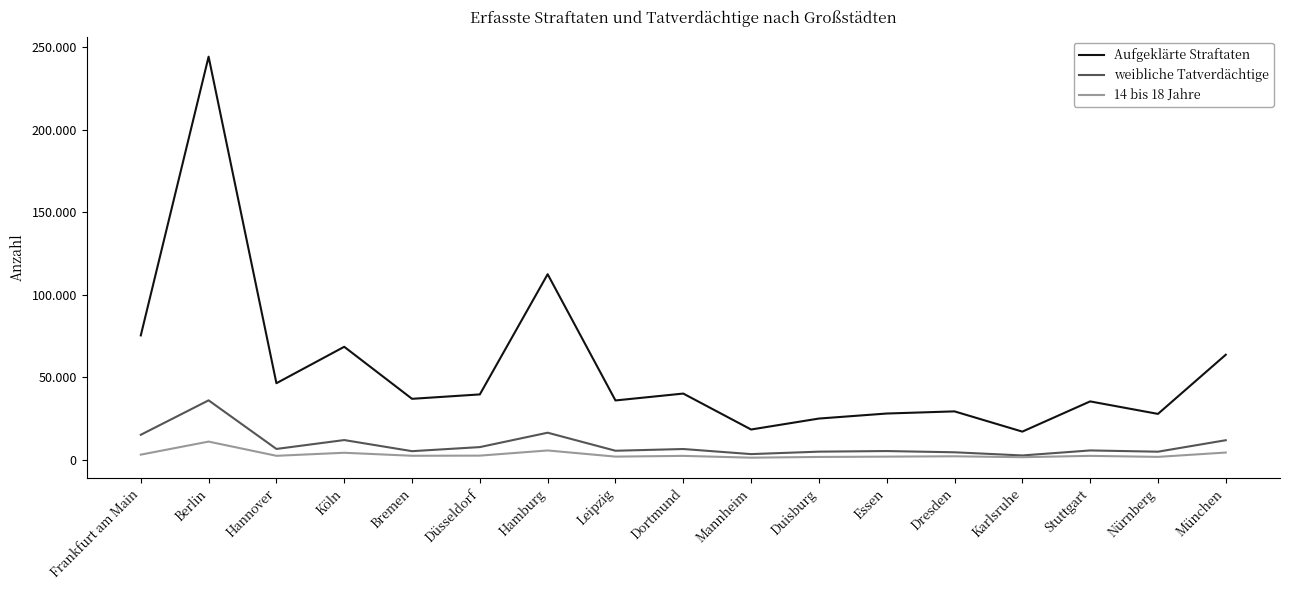

Which series has the largest range (max minus min)?

Aufgeklärte Straftaten